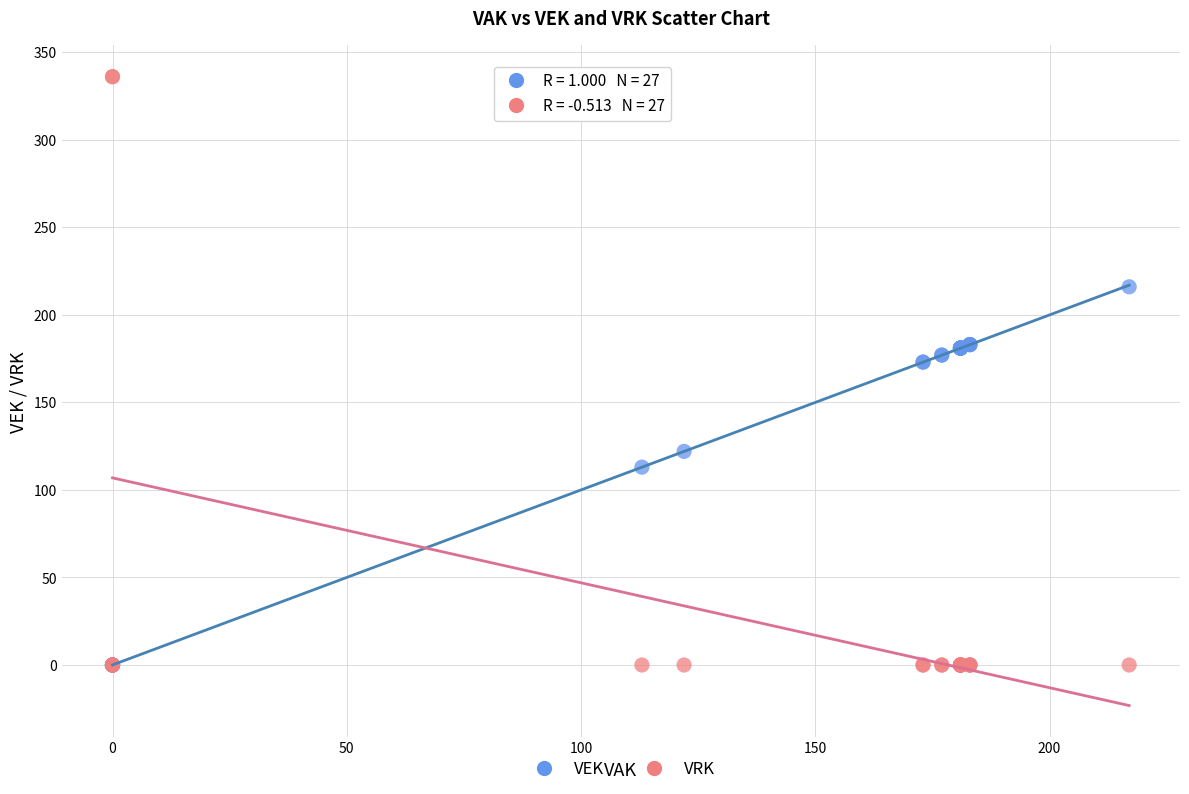

In the VEK series, what Y value is closest to 108?

113